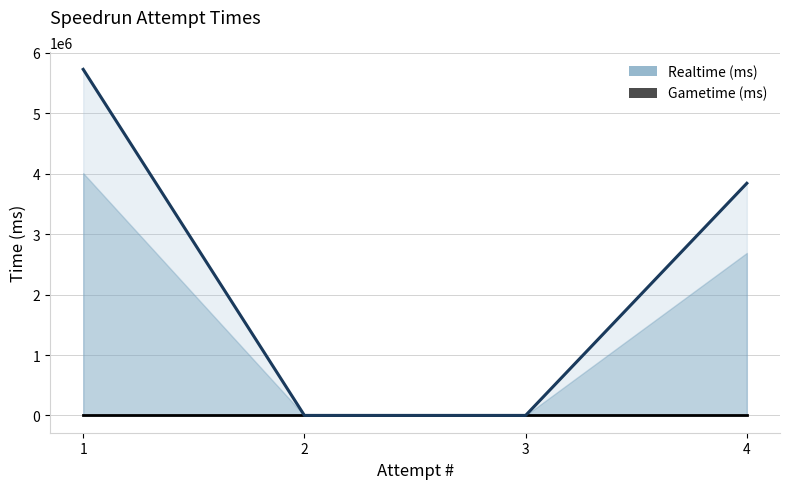

True or false: Gametime (ms) and Realtime (ms) intersect in this chart.

False